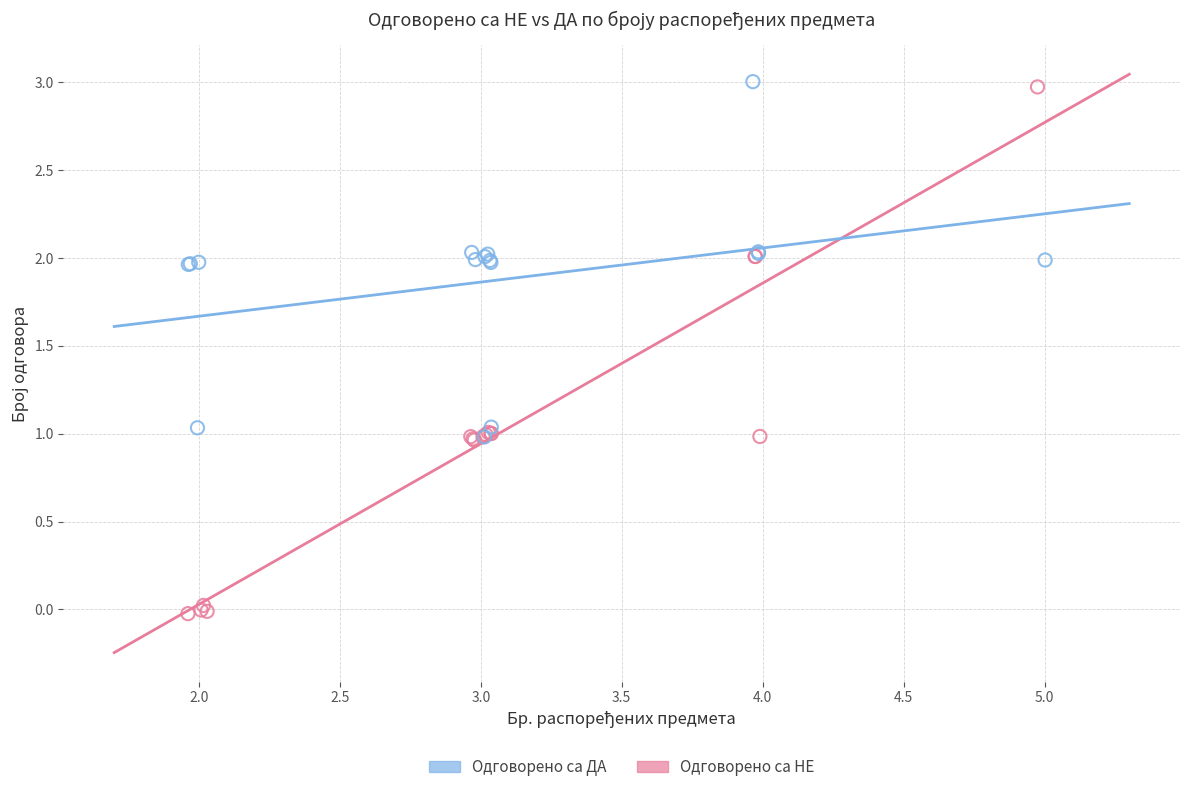

Which series has the widest spread of Y values?

Одговорено са НЕ